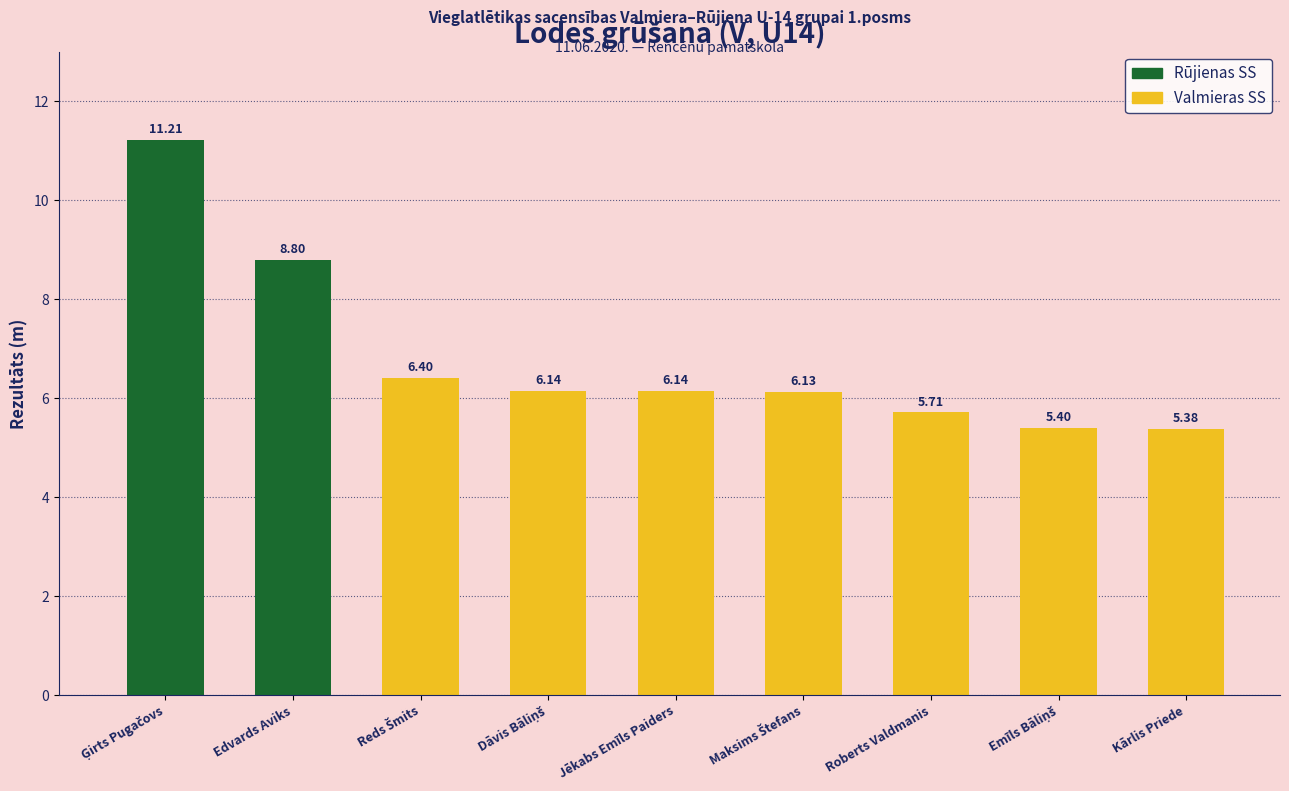

List the labels in order of value, smallest first.

Kārlis Priede, Emīls Bāliņš, Roberts Valdmanis, Maksims Štefans, Dāvis Bāliņš, Jēkabs Emīls Paiders, Reds Šmits, Edvards Aviks, Ģirts Pugačovs